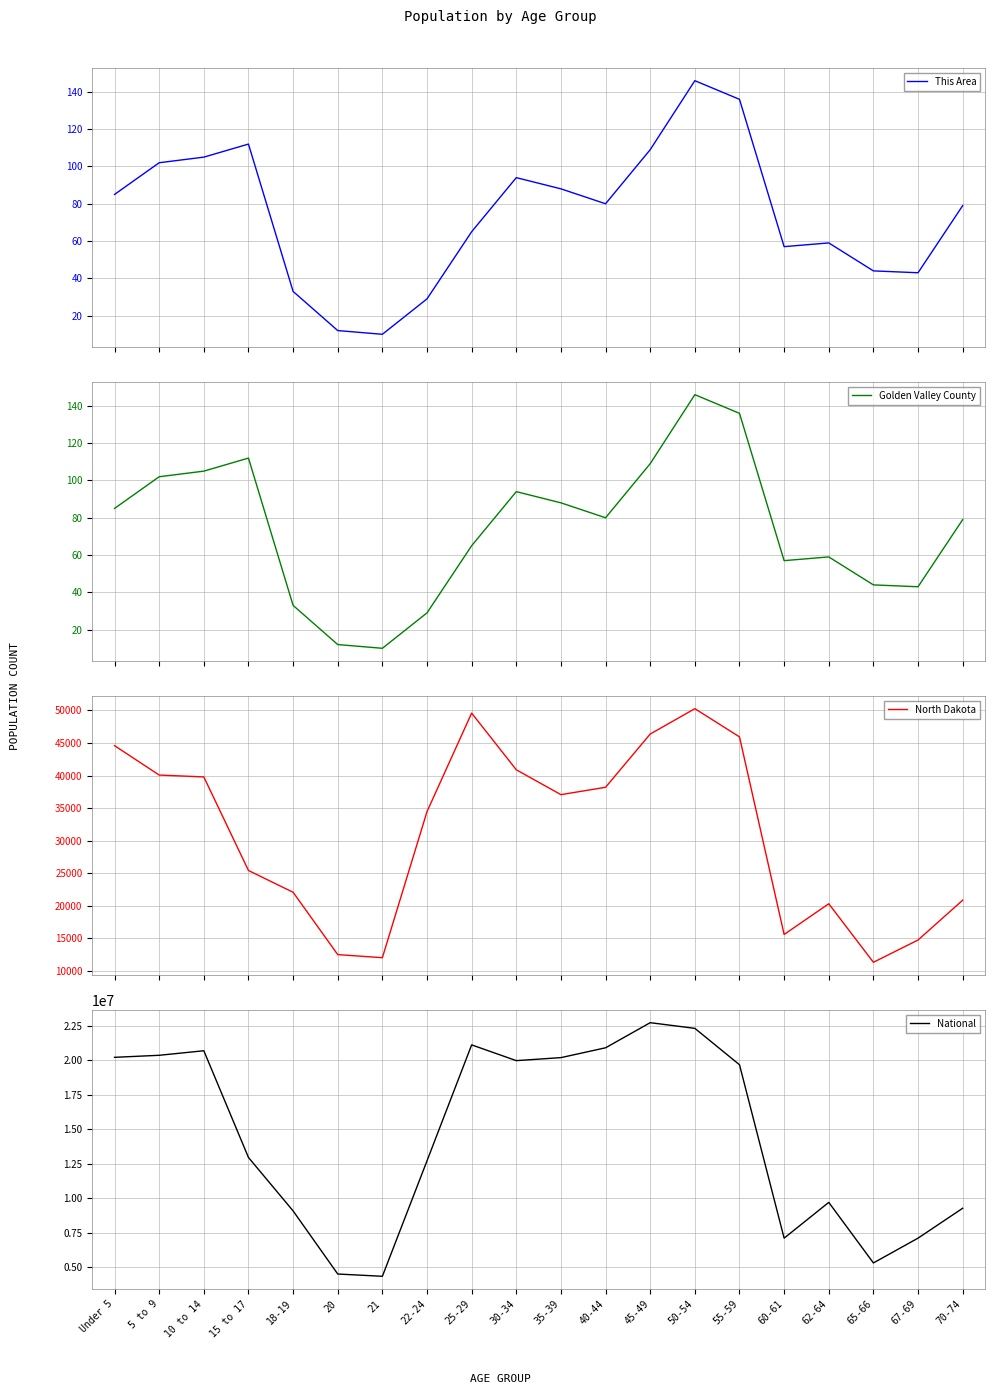

At which label does National first exceed 19664805?

Under 5